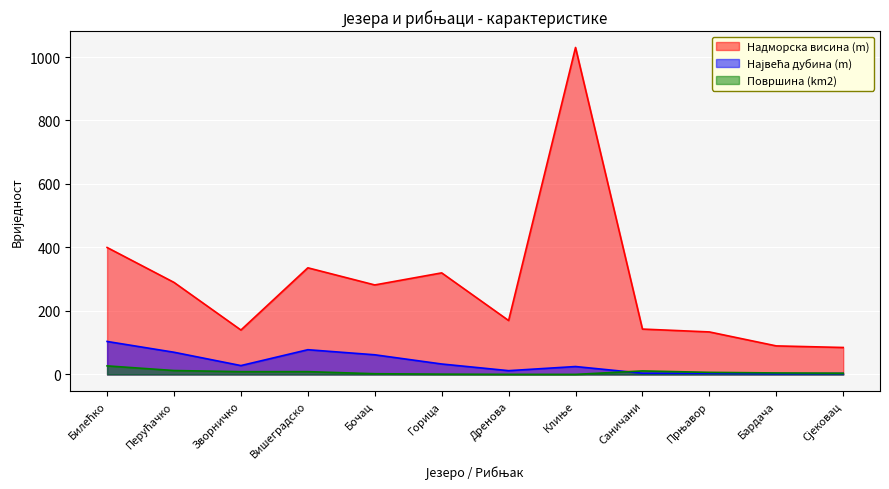

What is the total value across all series at Бардача?

97.0